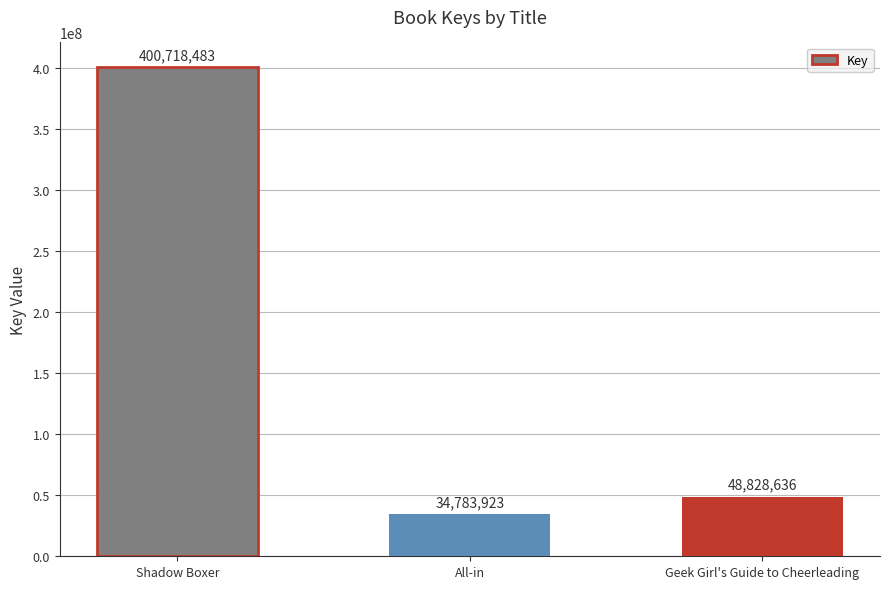

What is the difference between the maximum and second lowest values?

351889847